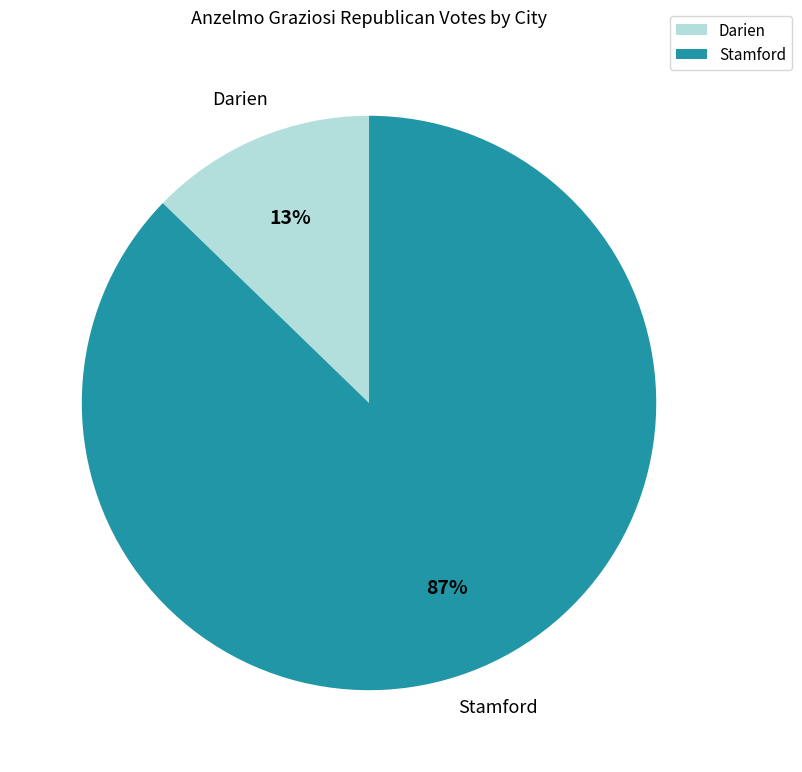

To the nearest percent, what portion does Stamford represent?

87%